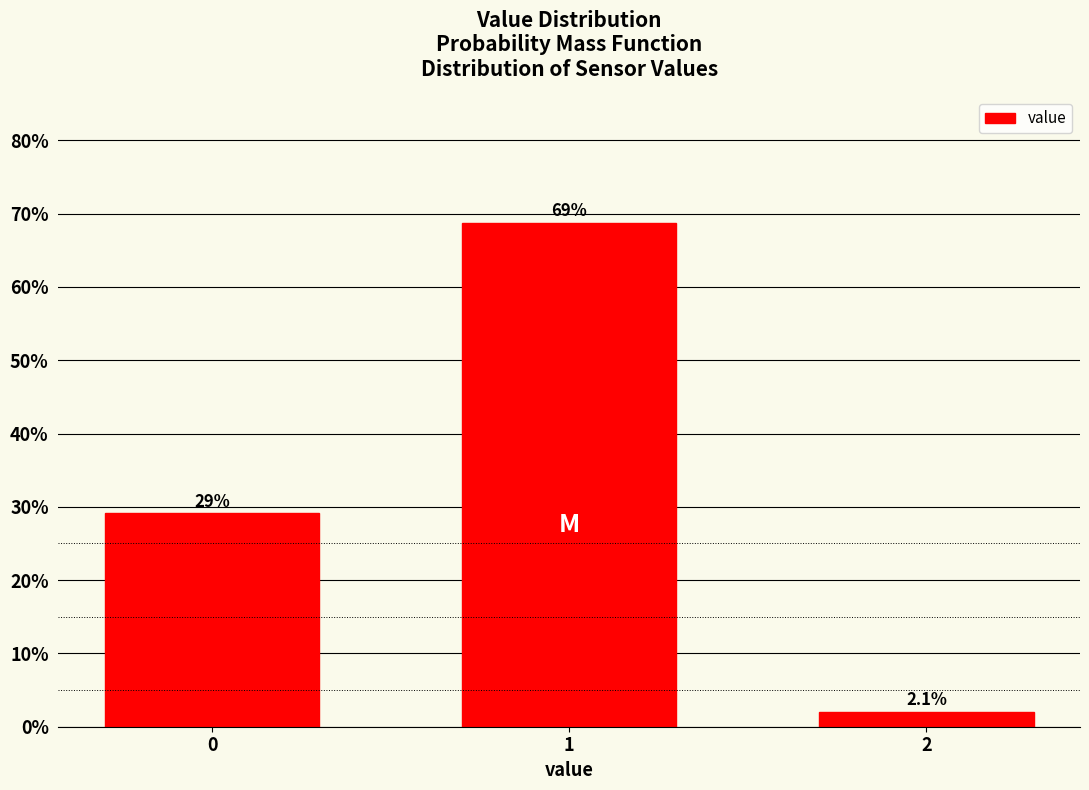

Reading left to right, list all the values displayed in this chart.

0=29.2	1=68.8	2=2.1